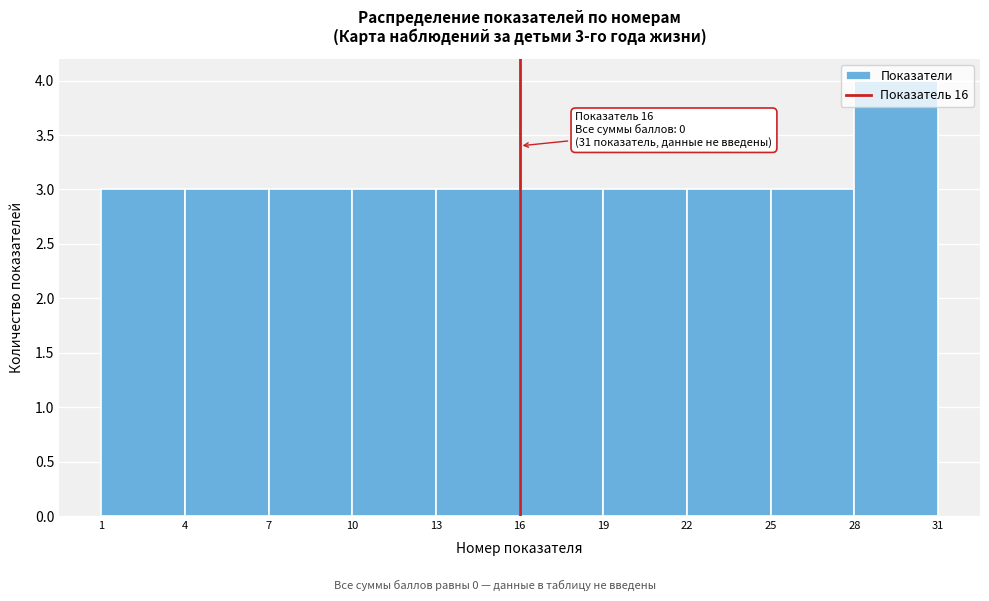

Which range on the x-axis has the tallest bar?

28 to 31